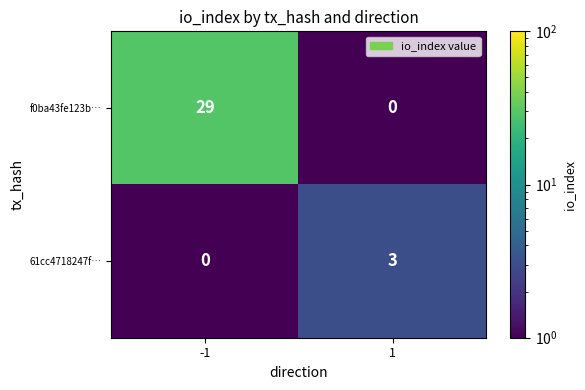

What is the approximate value of f0ba43fe123b… at -1, to the nearest 10?

30